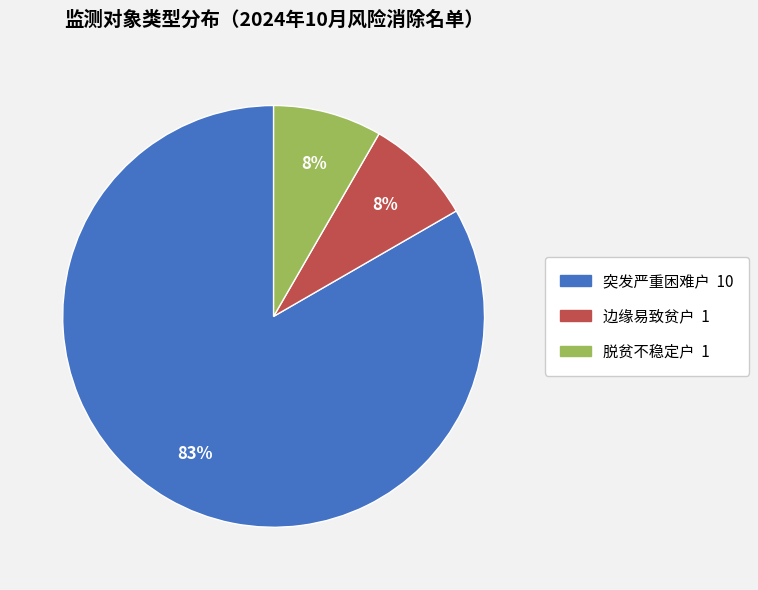

Is the sum of 突发严重困难户 and 脱贫不稳定户 greater than half?

Yes